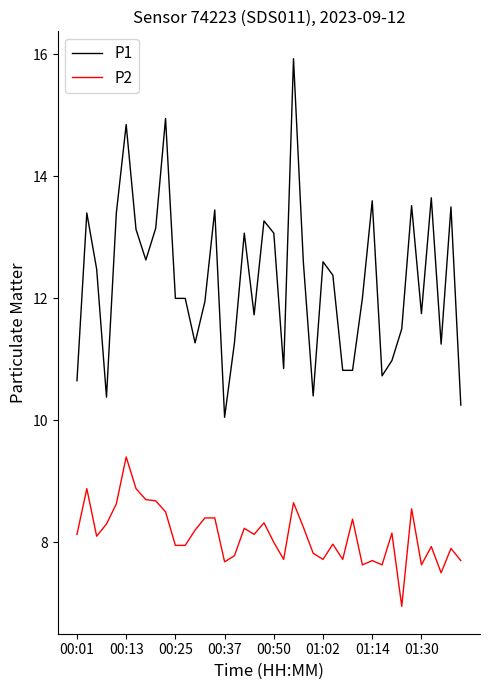

Which series has the largest total across all categories?

P1